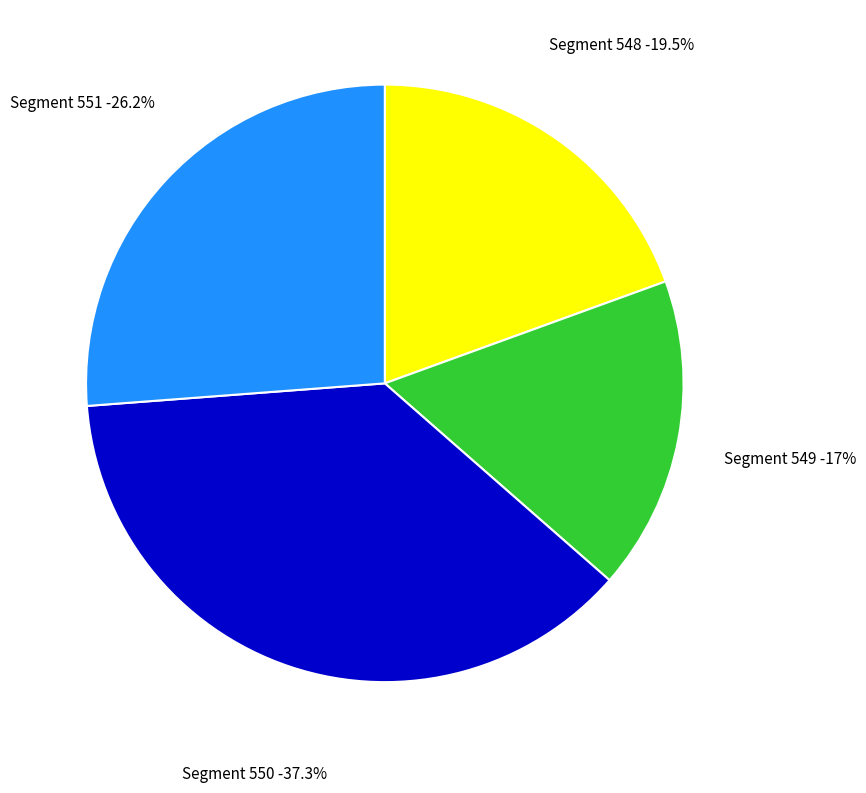

Is there a majority slice in this chart?

No